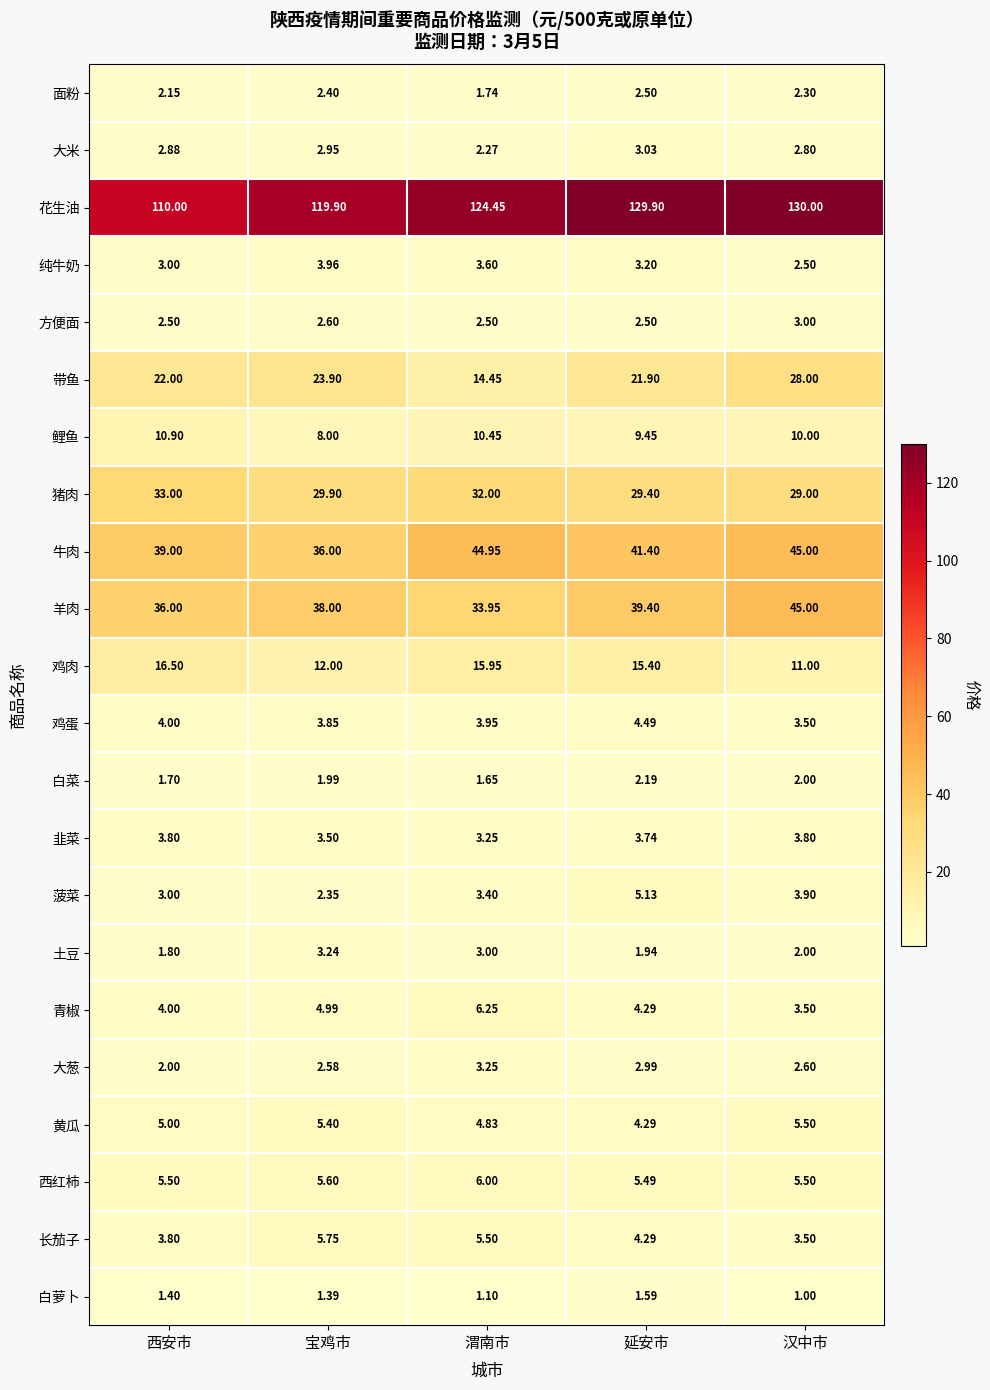

Which series has the largest total across all categories?

花生油